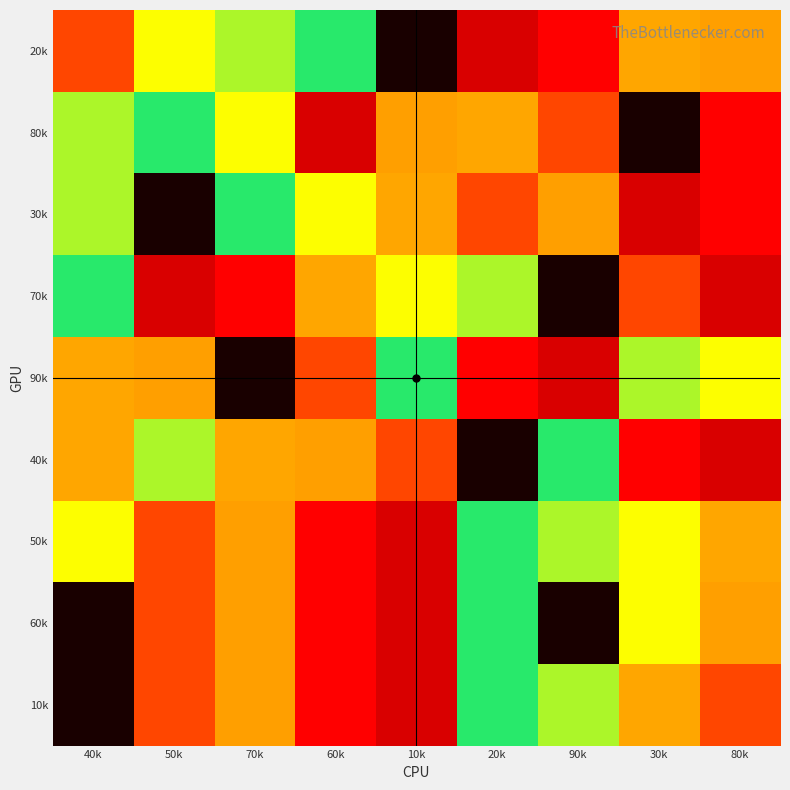

How many data points does each series have?

9